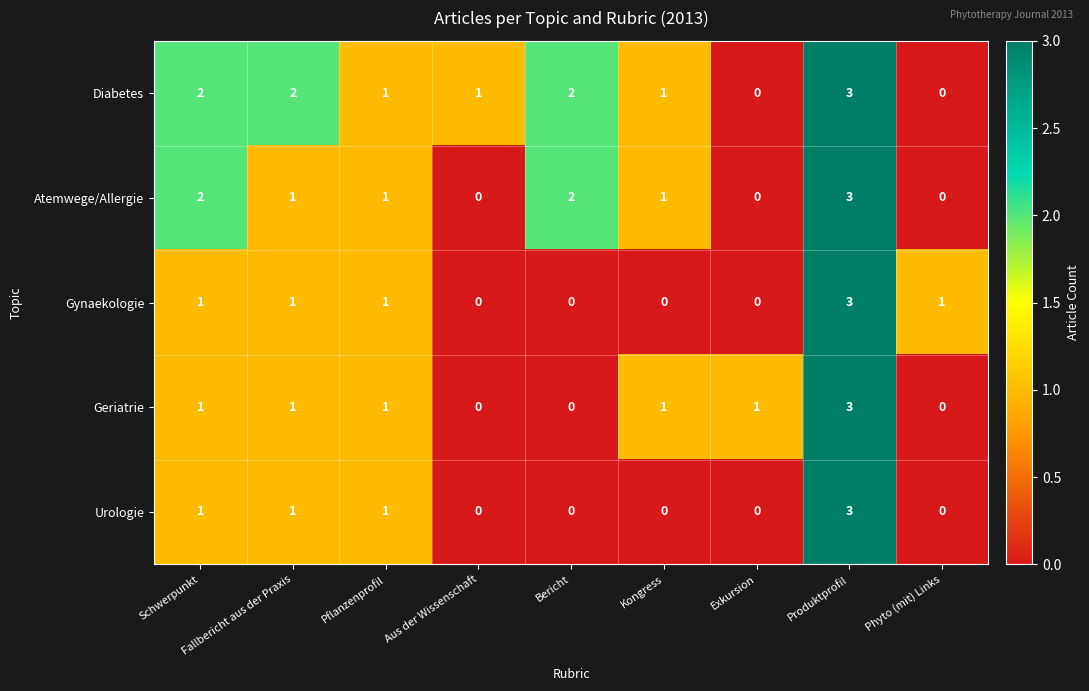

Count the number of data series in this chart.

5